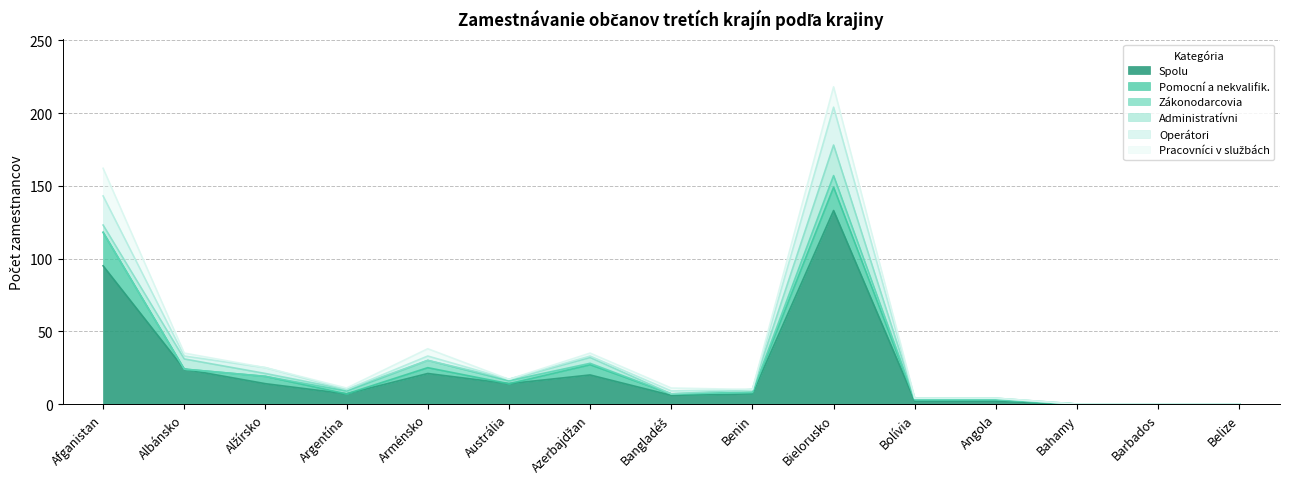

Reading left to right, what are all the values shown in this chart?

Spolu: 95	24	14	7	21	14	20	6	7	133	2	2	0	0	0
Pomocní a nekvalifik.: 23	0	5	0	4	0	7	1	1	16	1	1	0	0	0
Zákonodarcovia: 0	0	0	2	5	2	1	0	0	8	0	0	0	0	0
Administratívni: 5	7	2	1	0	1	4	0	2	21	1	1	0	0	0
Operátori: 20	2	4	0	3	0	1	2	0	26	0	0	0	0	0
Pracovníci v službách: 19	2	0	1	5	0	2	2	0	14	0	0	0	0	0